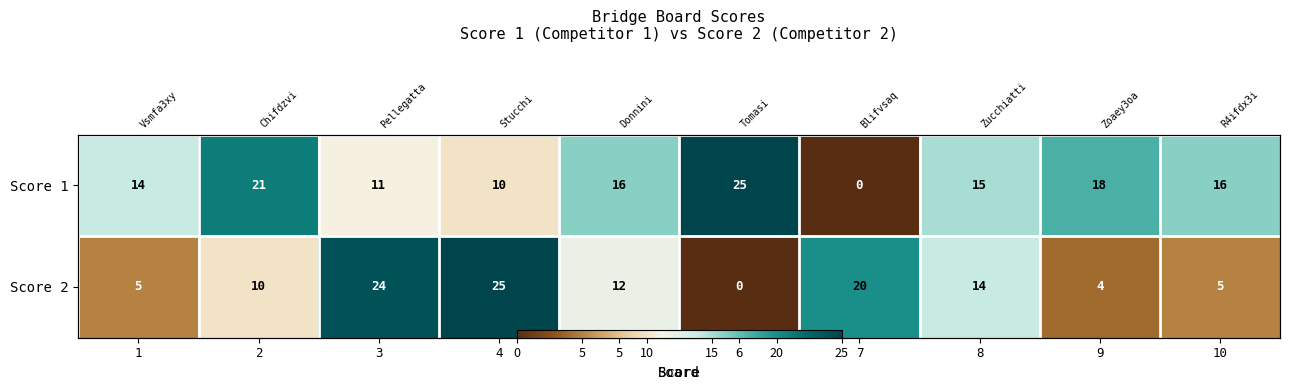

What is the average value of the Score 1 series?

15